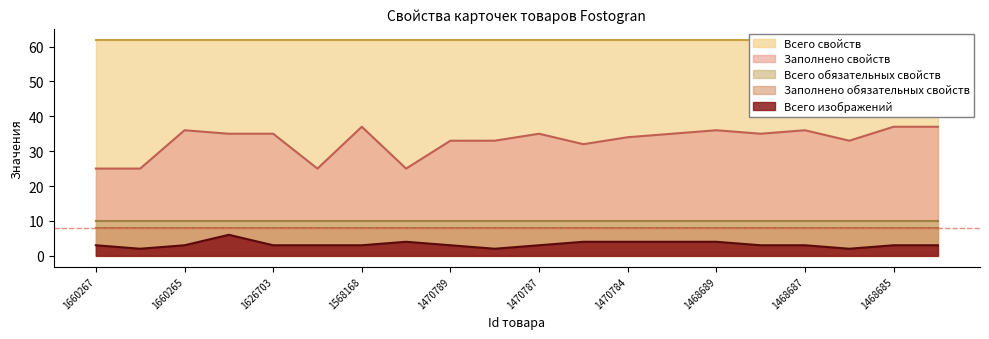

The Заполнено свойств series shows 13 at 1660267. True or false?

False